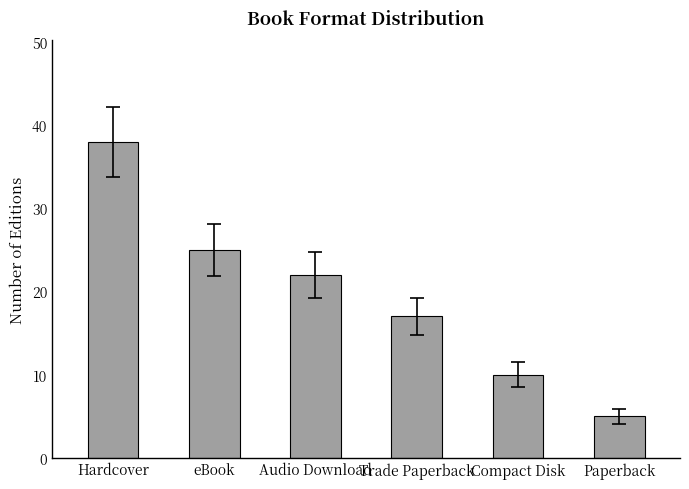

At which label is the value closest to 21?

Audio Download